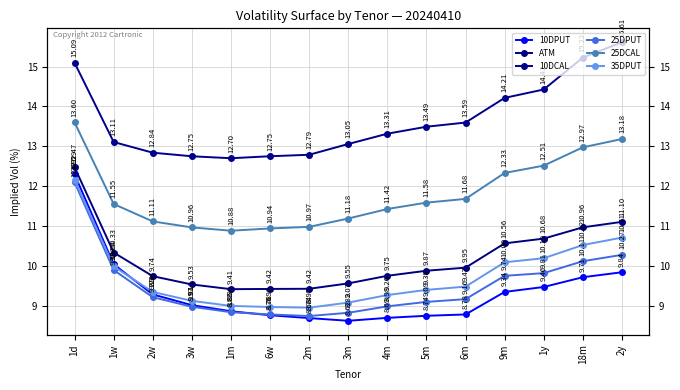

What is the highest value of the 25DCAL series?

13.6